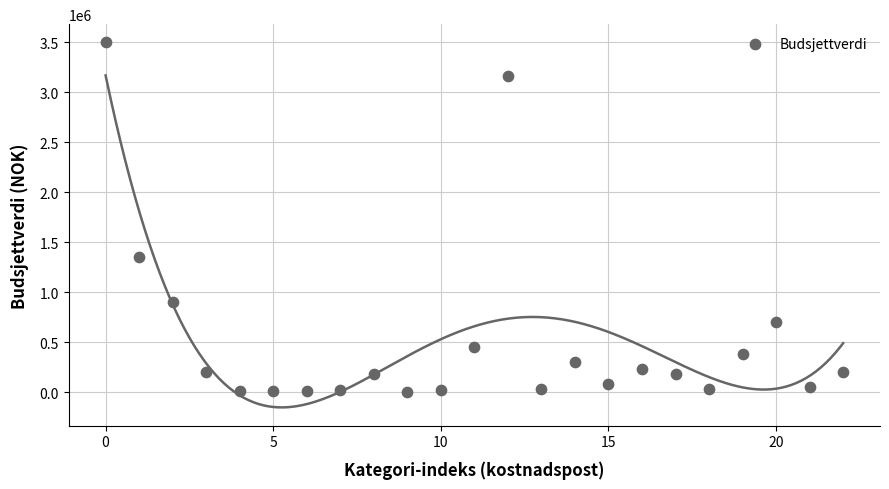

What Y value in the scatter plot is closest to 1752500?

1350000